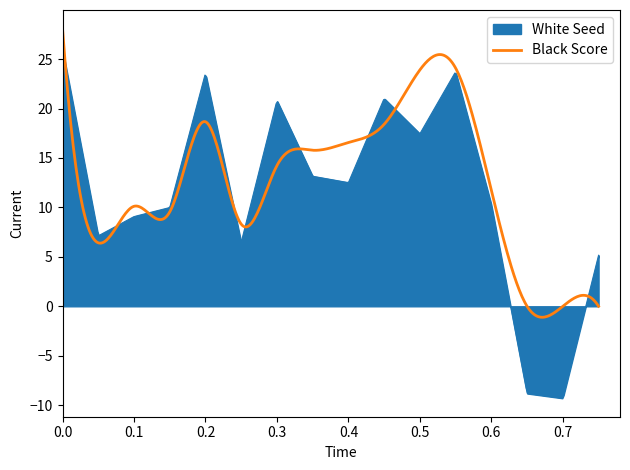

Rank the series by their maximum value, from lowest to highest.

White Seed, Black Score